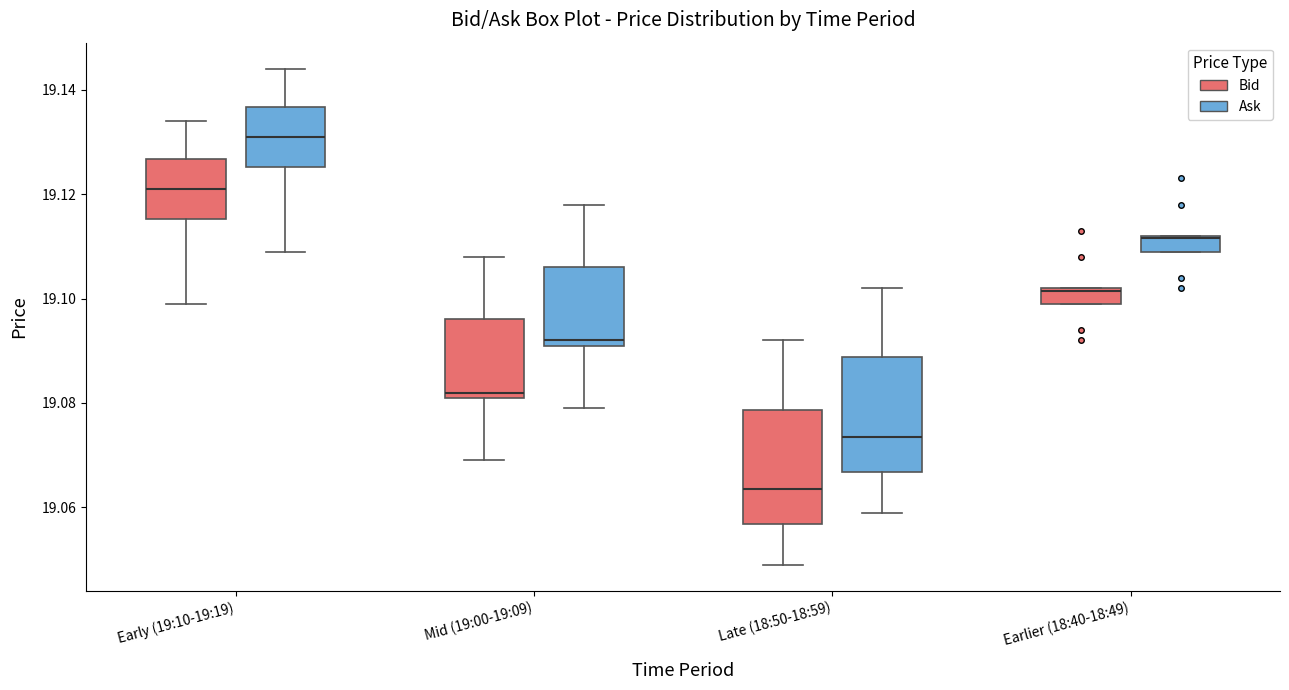

Where does the lower whisker of the box for Early (19:10-19:19) (Ask) end on the y-axis? The values are not printed on the chart, so give them approximately, as read against the axis.

19.110